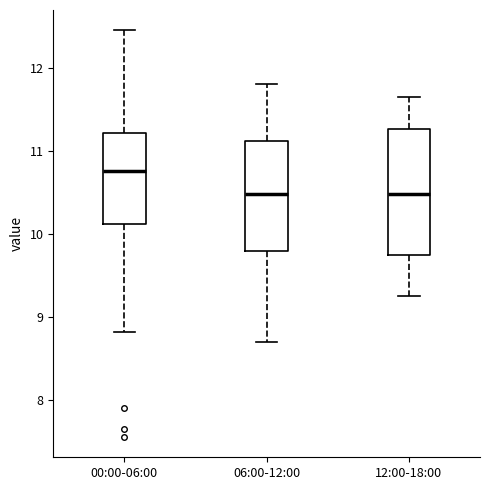

Where does the lower whisker of the box for 12:00-18:00 end on the y-axis? The values are not printed on the chart, so give them approximately, as read against the axis.

9.3